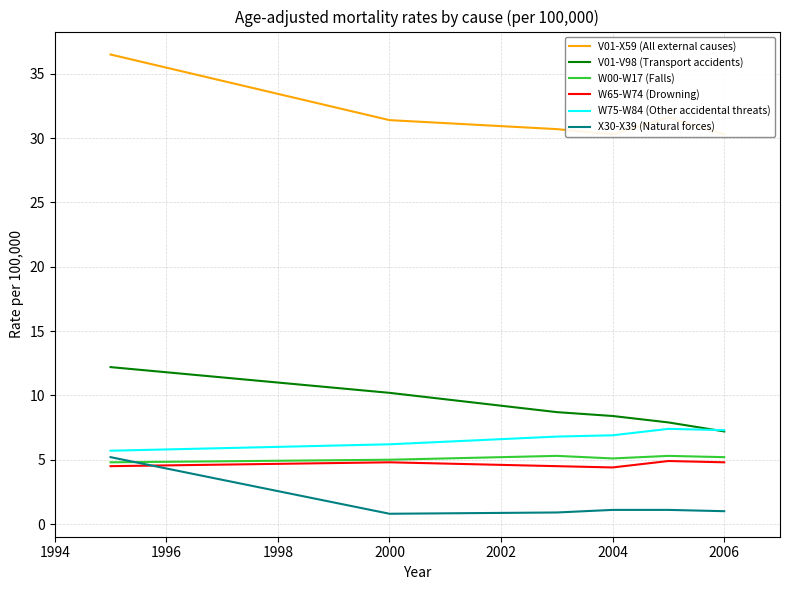

The value of W75-W84 (Other accidental threats) at 2006 is 7.3. True or false?

True